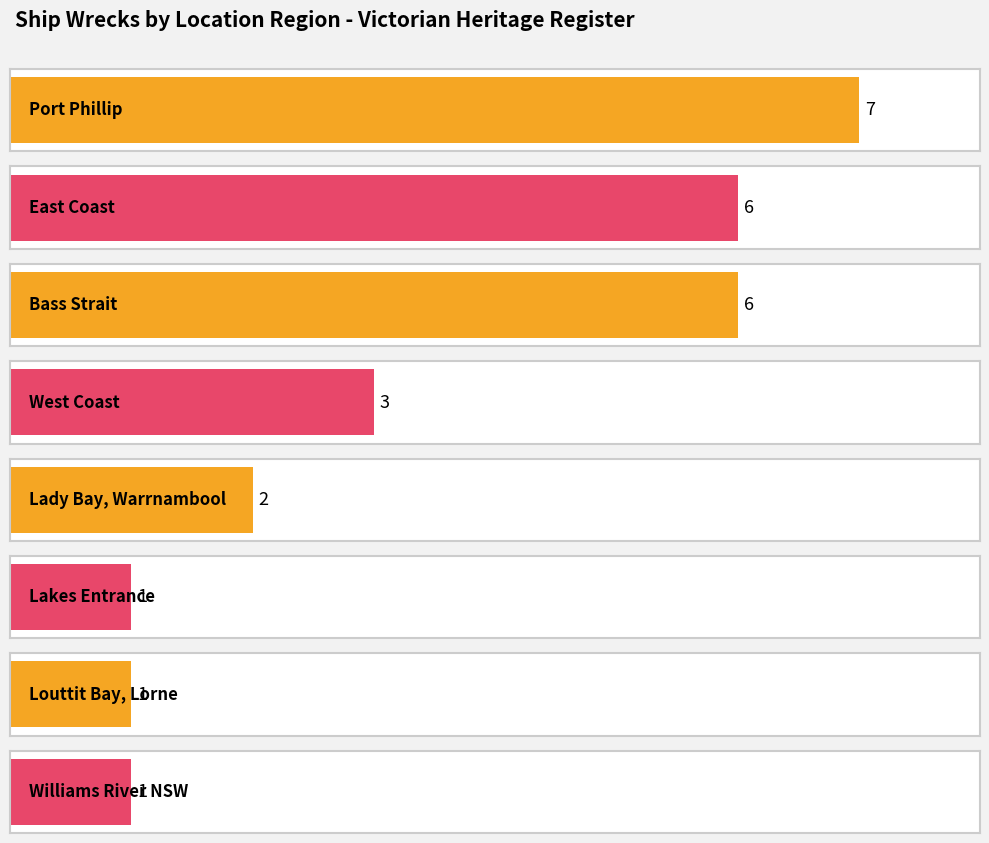

Rank the categories by value from highest to lowest.

Port Phillip, East Coast, Bass Strait, West Coast, Lady Bay, Warrnambool, Lakes Entrance, Louttit Bay, Lorne, Williams River NSW